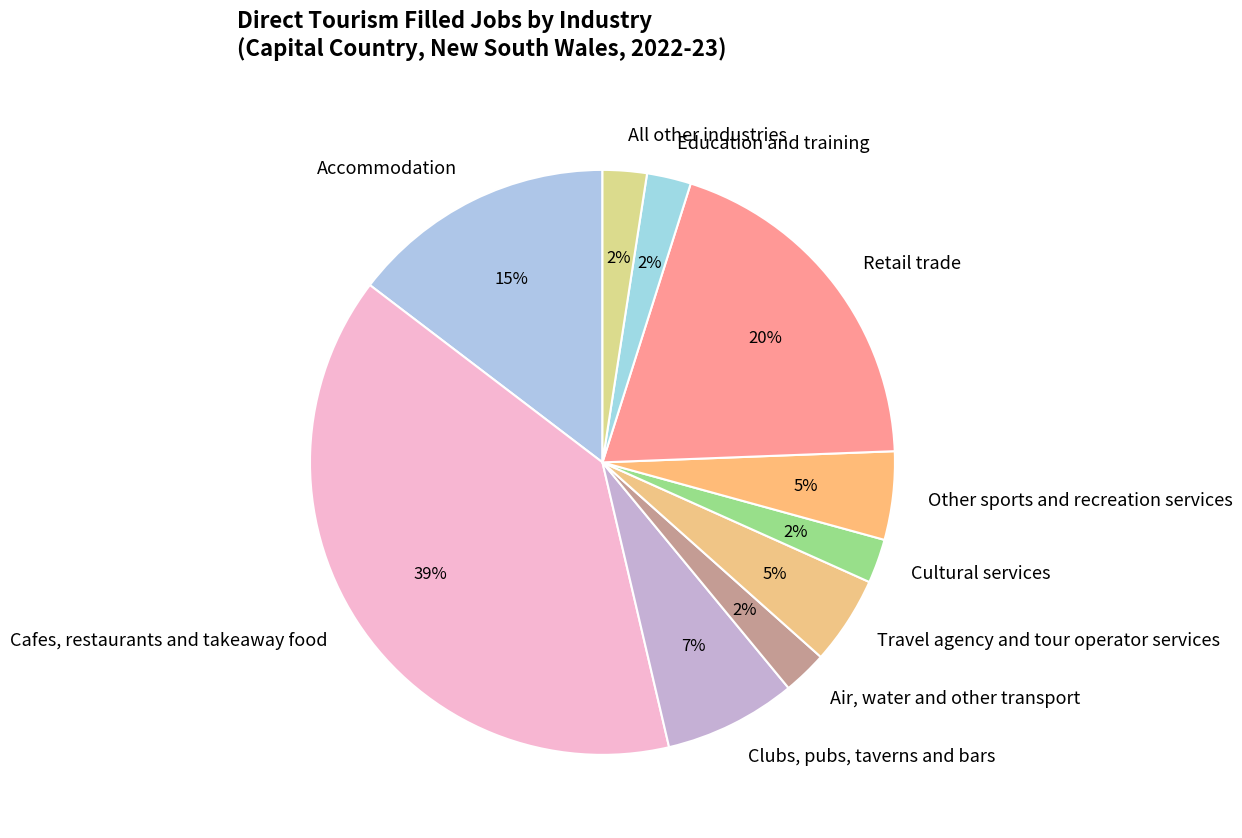

To the nearest percent, what percentage of the pie is Cultural services?

2%